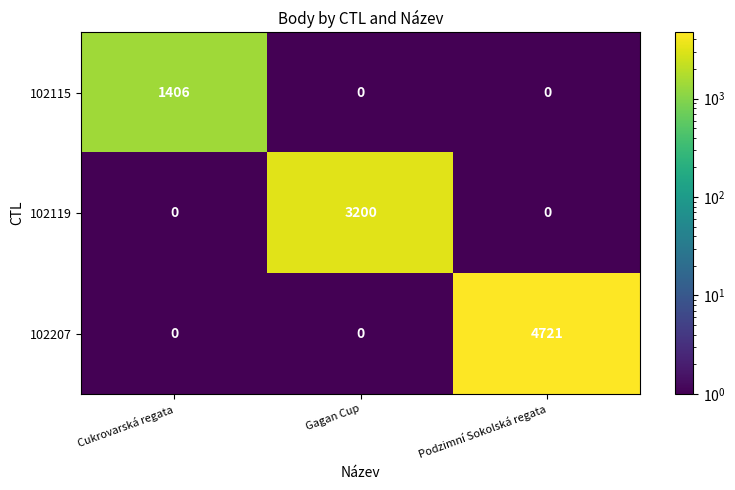

The value of 102207 at Gagan Cup is 0. True or false?

True